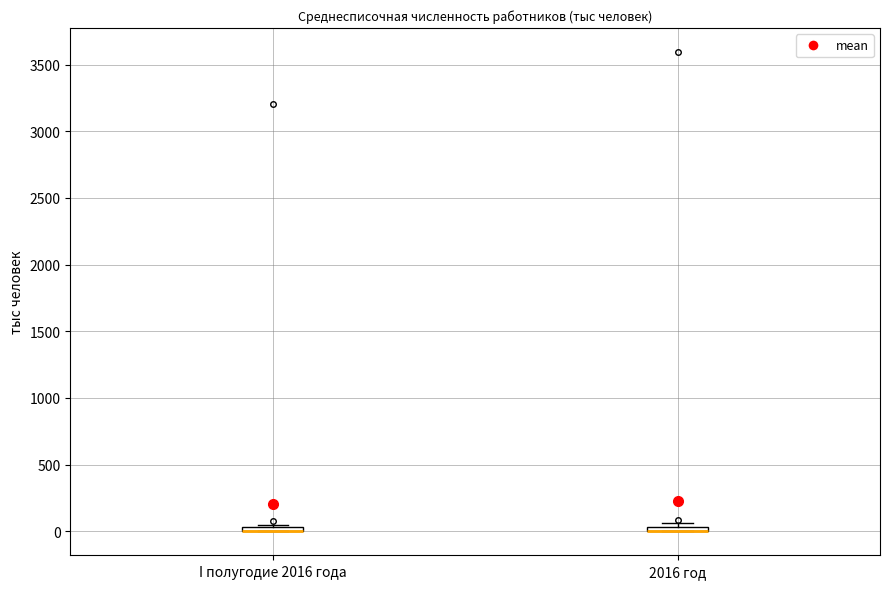

Where is the upper edge of the box for I полугодие 2016 года on the y-axis? The values are not printed on the chart, so give them approximately, as read against the axis.

50